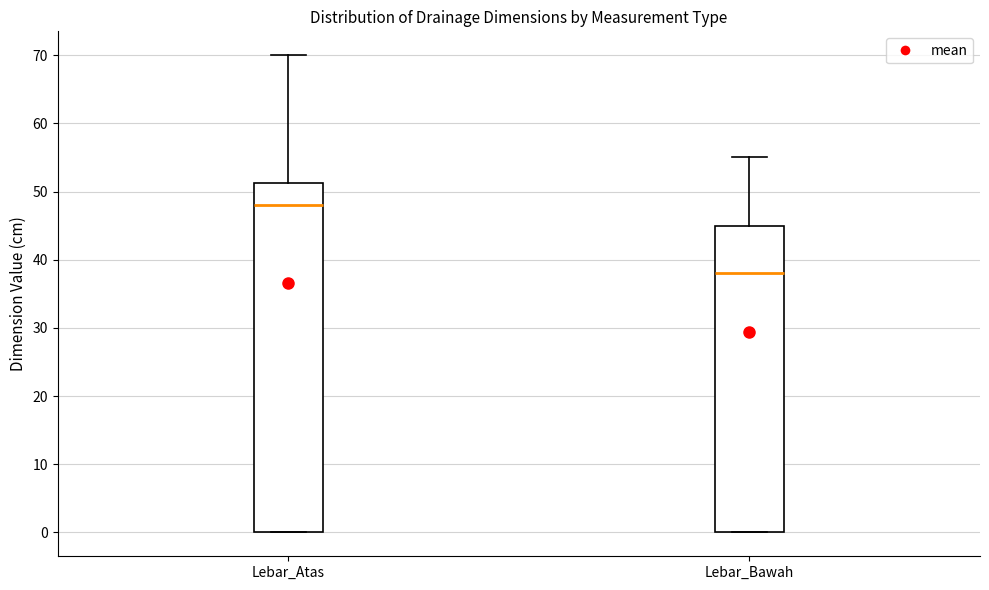

Comparing the boxes themselves (not the whiskers), which one is the tallest?

Lebar_Atas